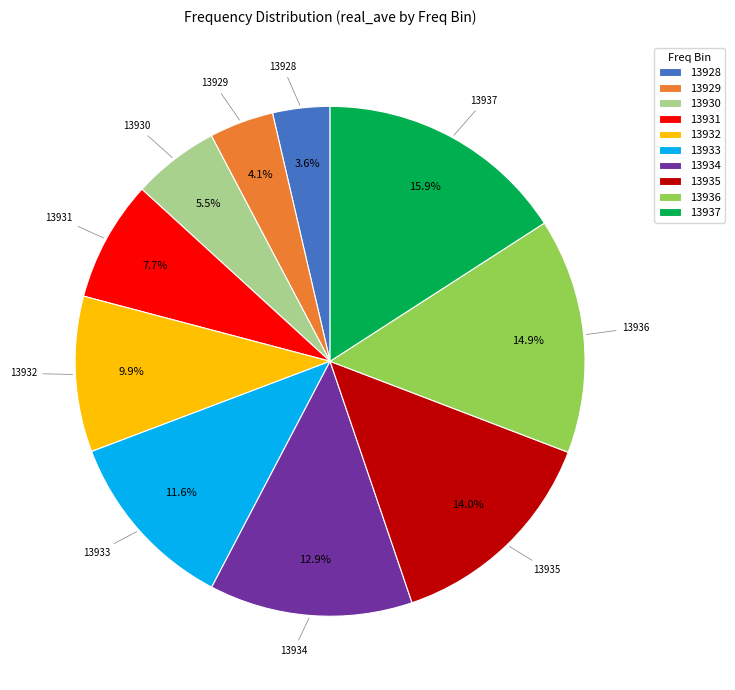

Does any single category account for the majority?

No